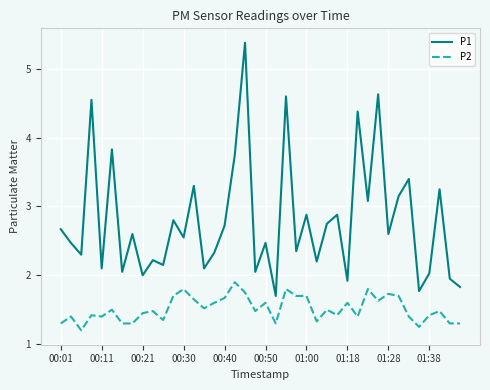

Which series has the widest spread of values?

P1